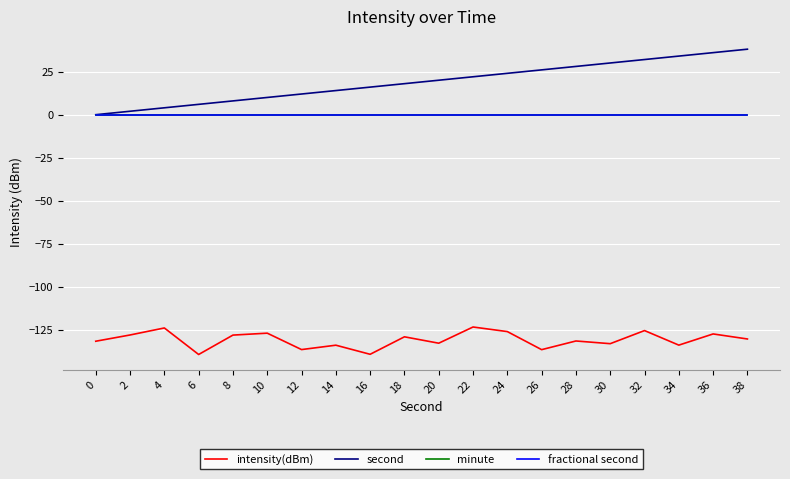

Does the chart have visible grid lines?

Yes